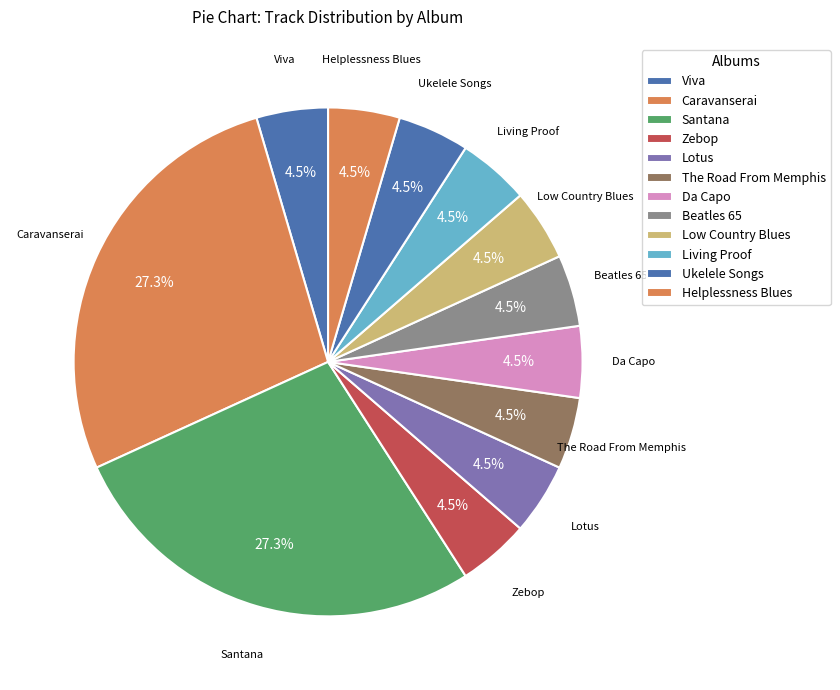

Is it true that Ukelele Songs is 12% of the pie?

False